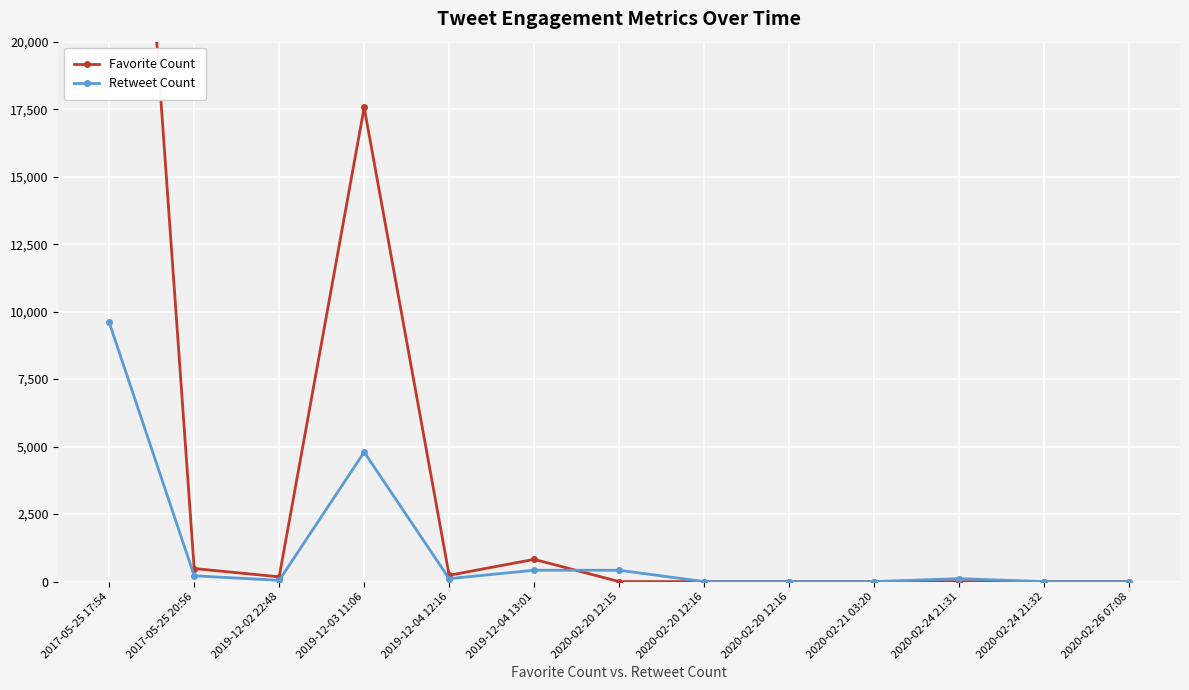

Does the chart display data point markers on the line(s)?

Yes